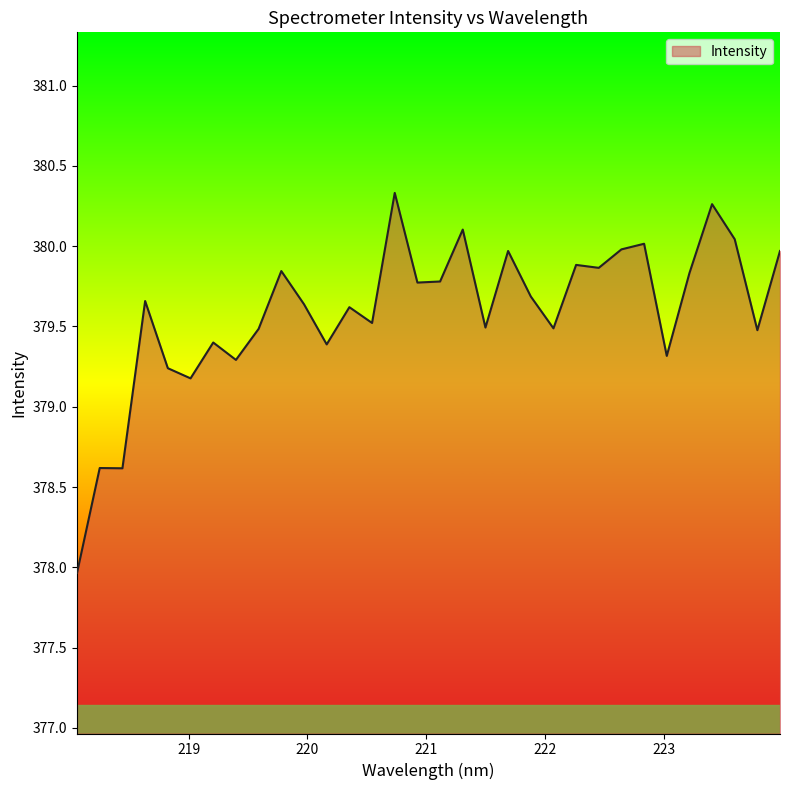

What is the sum of all values?

12146.7